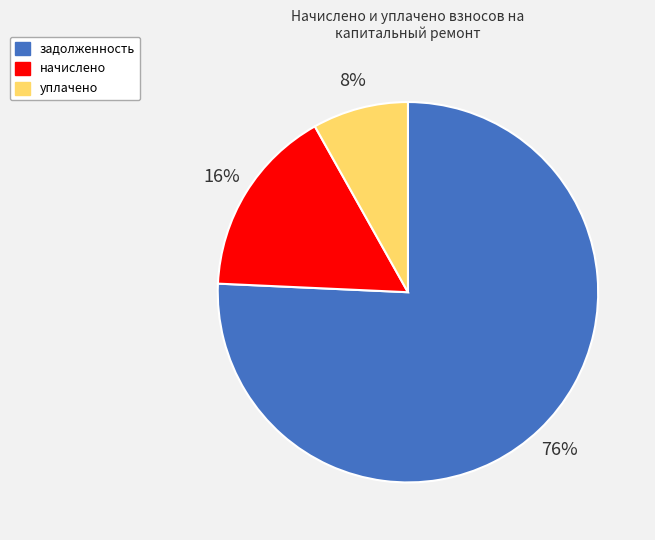

To the nearest percent, what percentage of the pie is начислено?

16%